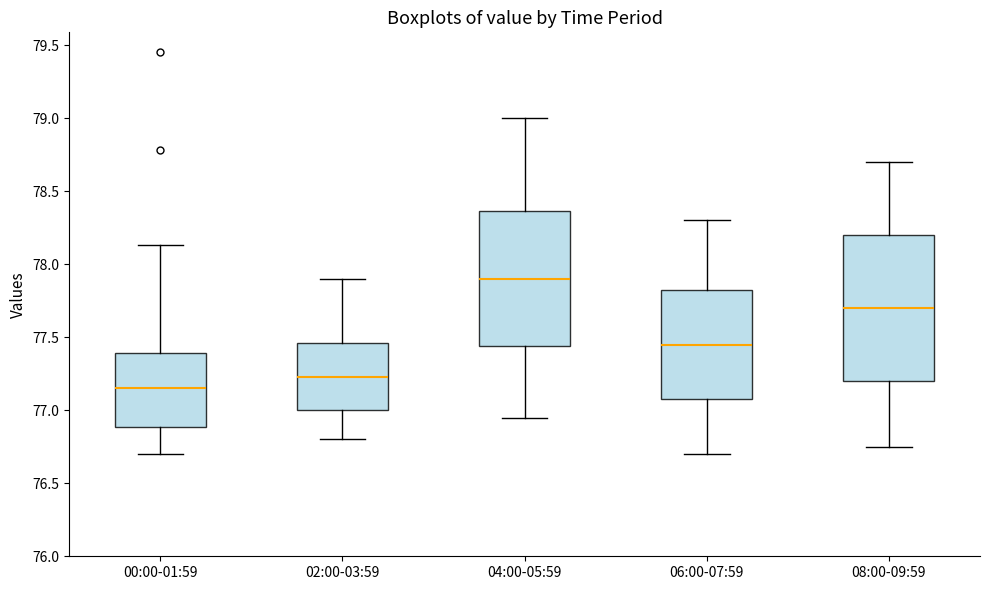

Reading left to right, transcribe this box plot: for each box, give where its median line is, the range the box spans, and where its two whiskers end, as read against the y-axis. The values are not printed on the chart, so give them approximately, as read against the axis.

00:00-01:59: median 77.15, box 76.90 to 77.40, whiskers 76.70 to 78.15
02:00-03:59: median 77.25, box 77.00 to 77.45, whiskers 76.80 to 77.90
04:00-05:59: median 77.90, box 77.45 to 78.35, whiskers 76.95 to 79.00
06:00-07:59: median 77.45, box 77.10 to 77.85, whiskers 76.70 to 78.30
08:00-09:59: median 77.70, box 77.20 to 78.20, whiskers 76.75 to 78.70